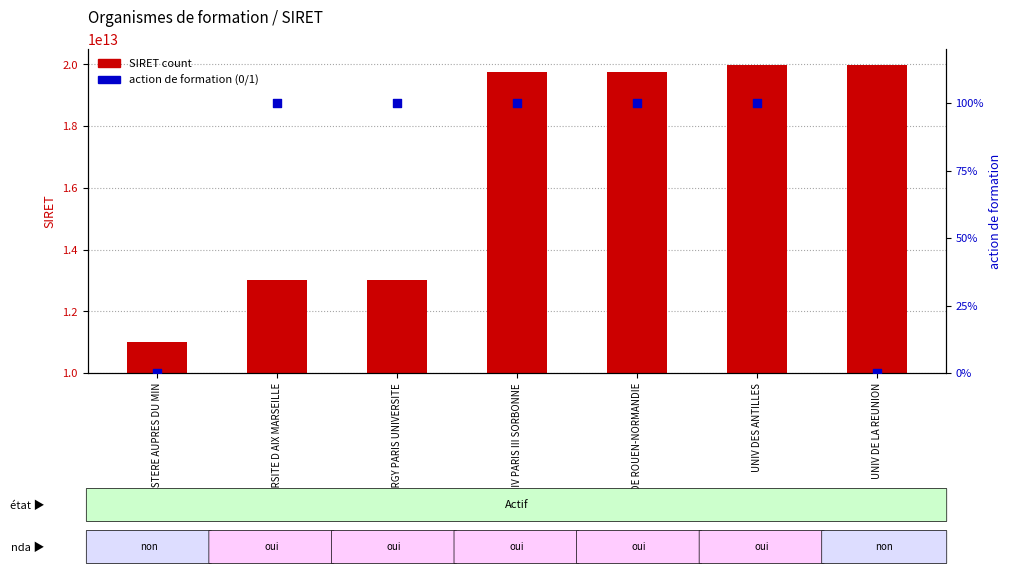

Is the value of SIRET at UNIV PARIS III SORBONNE greater than the value of action de formation at UNIV PARIS III SORBONNE?

Yes